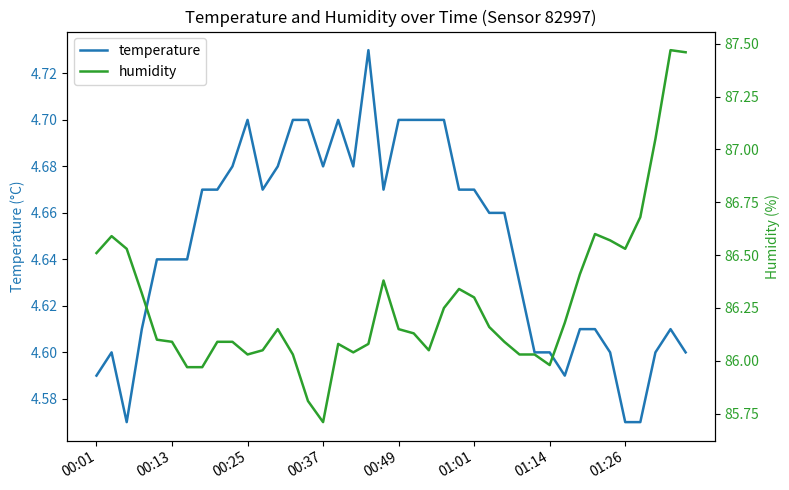

The humidity series shows 86.1 at 21. True or false?

True